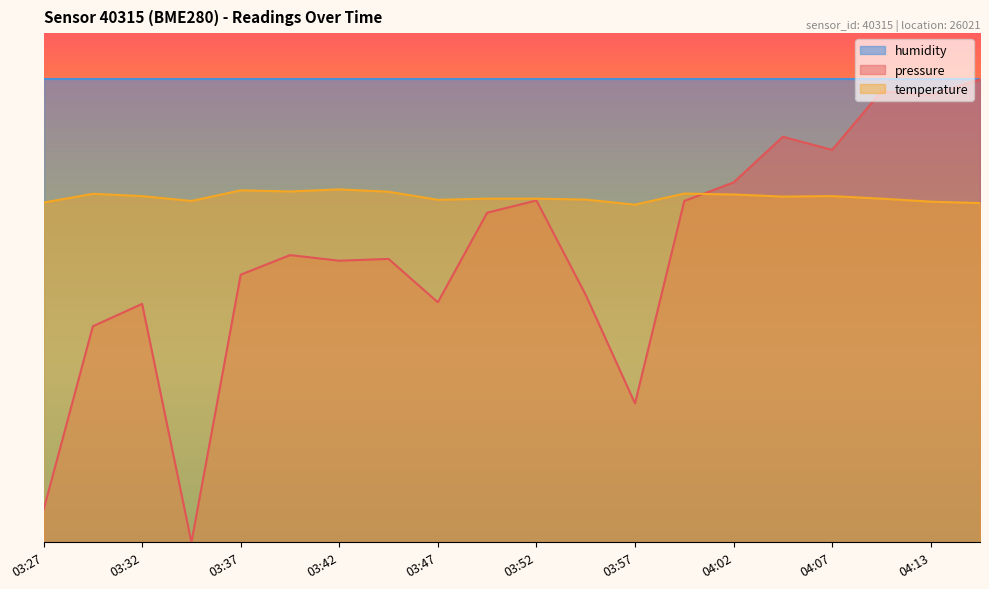

What is the sum of all pressure values?

1245.5